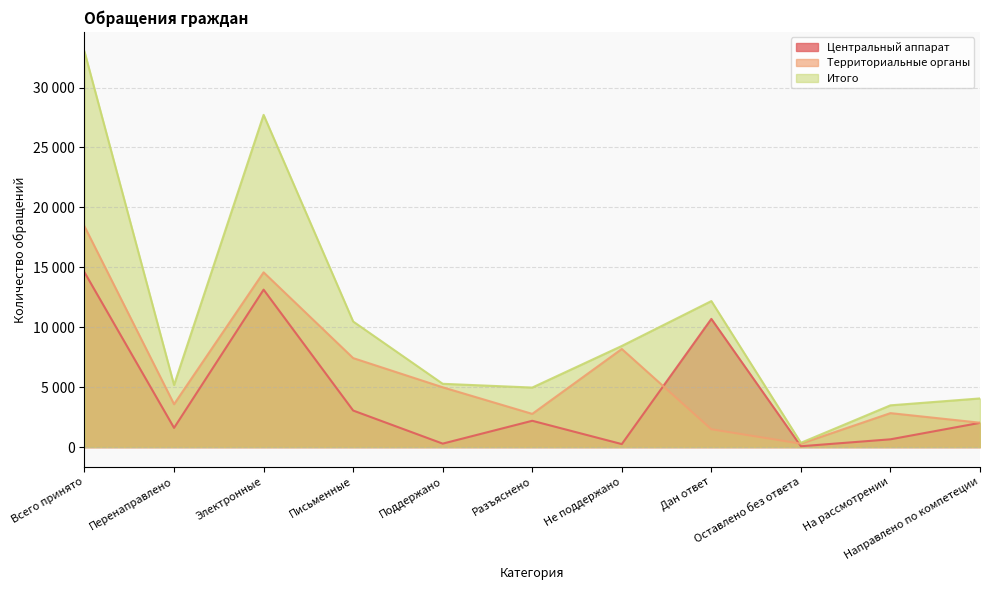

What is the difference between the Территориальные органы values at Поддержано and Оставлено без ответа?

4705